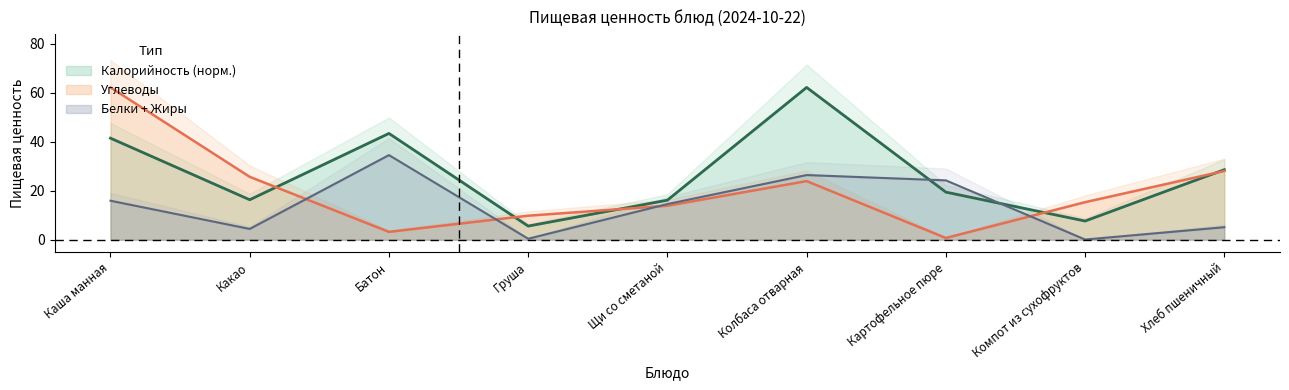

Rank the categories by Углеводы value from highest to lowest.

Каша манная, Хлеб пшеничный, Какао, Колбаса отварная, Компот из сухофруктов, Щи со сметаной, Груша, Батон, Картофельное пюре